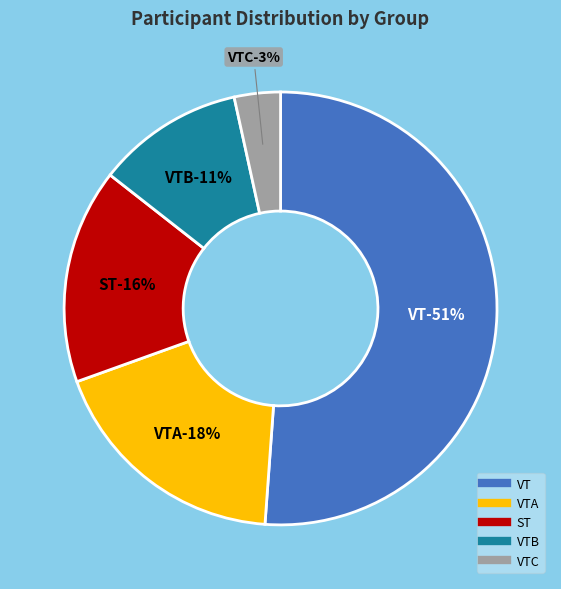

What is the smallest slice in the pie chart?

VTC